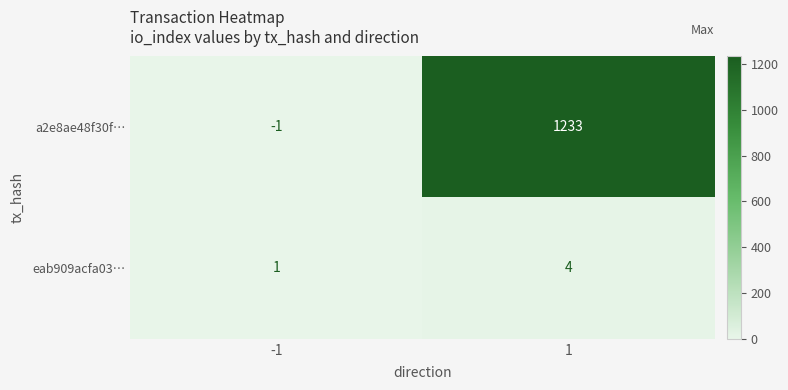

What is the total value across all series at 1?

1237